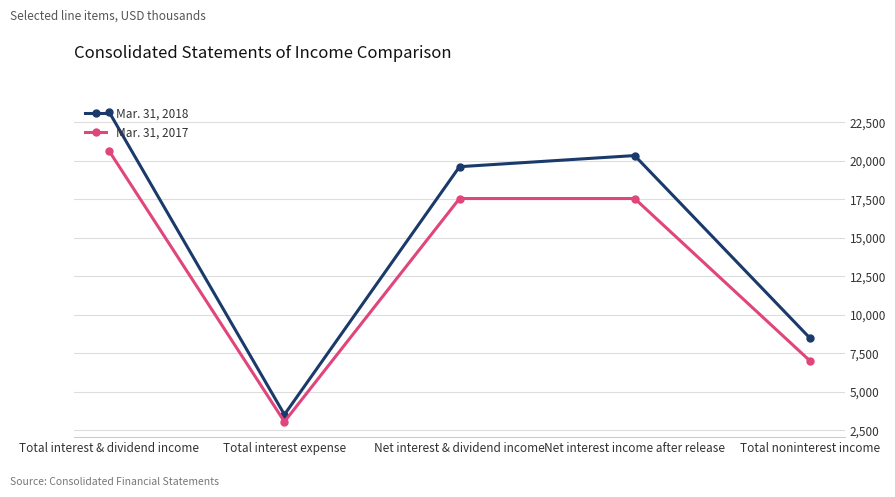

In Mar. 31, 2017, how many points are lower than both neighbors (excluding endpoints)?

1